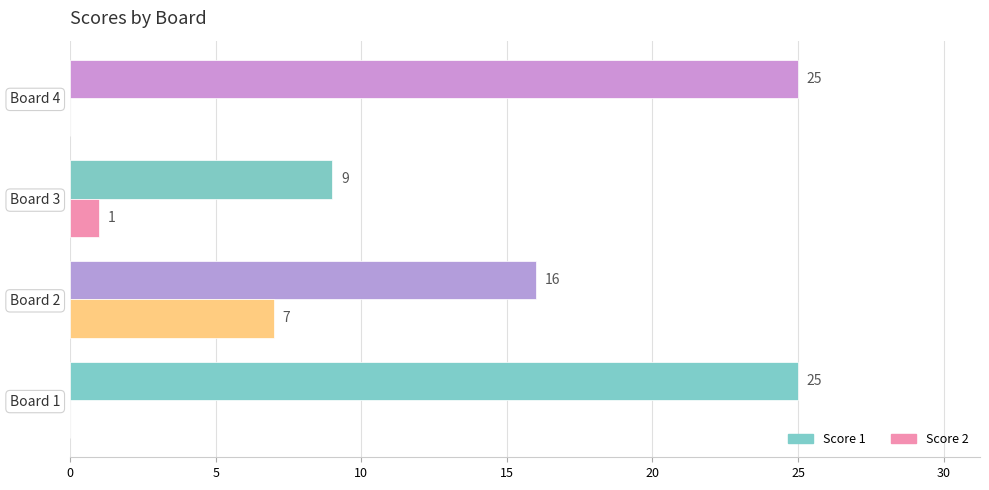

Which series changed the most between Board 3 and Board 4?

Score 1